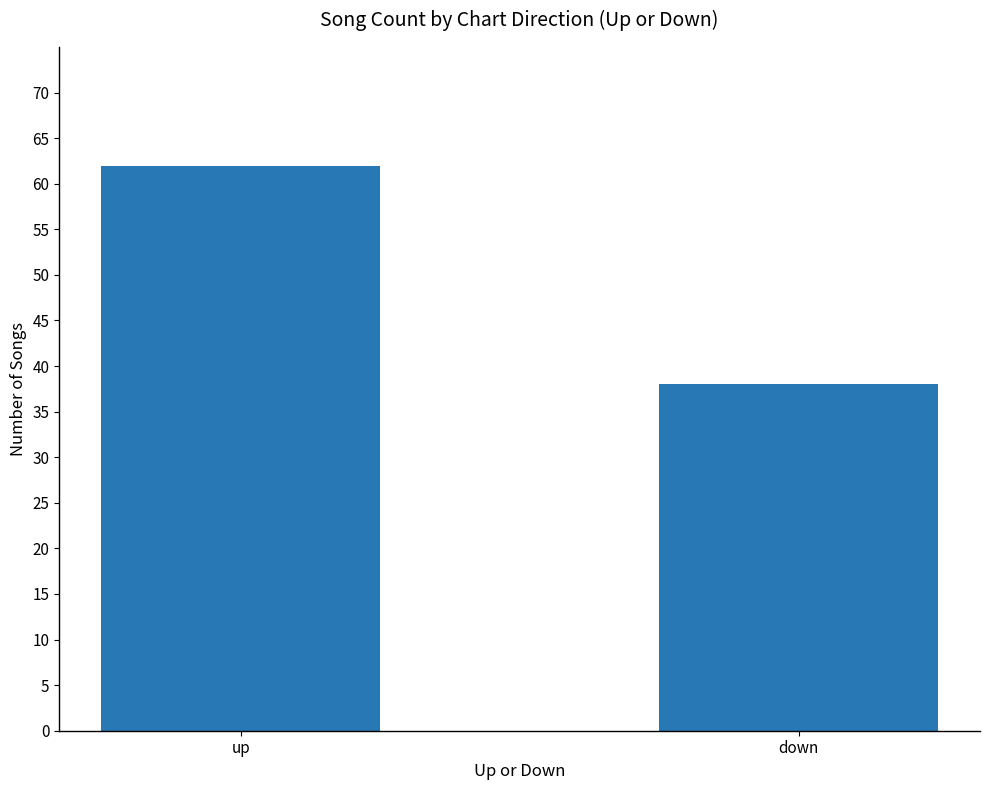

Reading right to left, list all the values displayed in this chart.

38	62